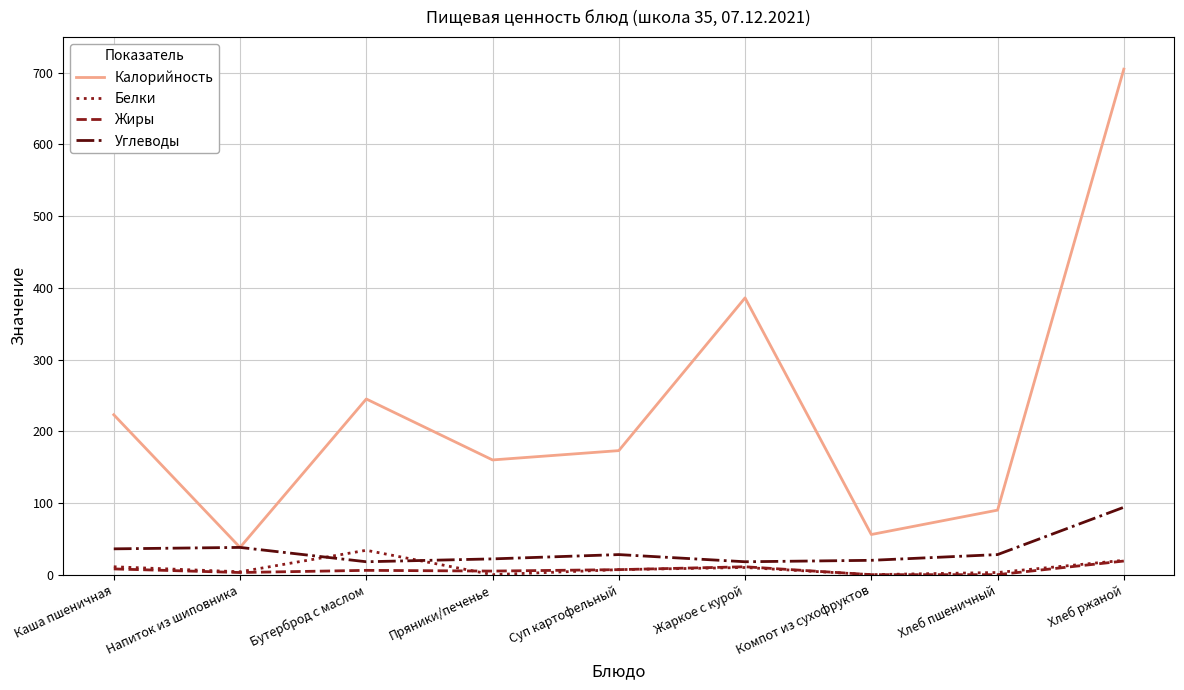

True or false: Белки and Калорийность cross at least once.

False